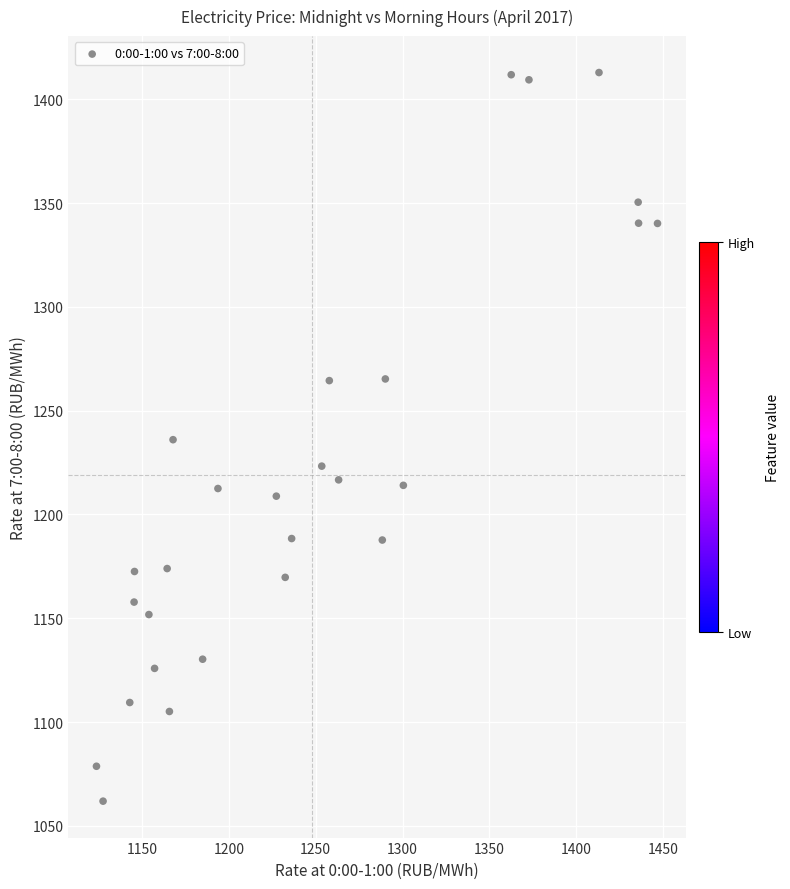

What is the range of X values (max minus min)?

323.0